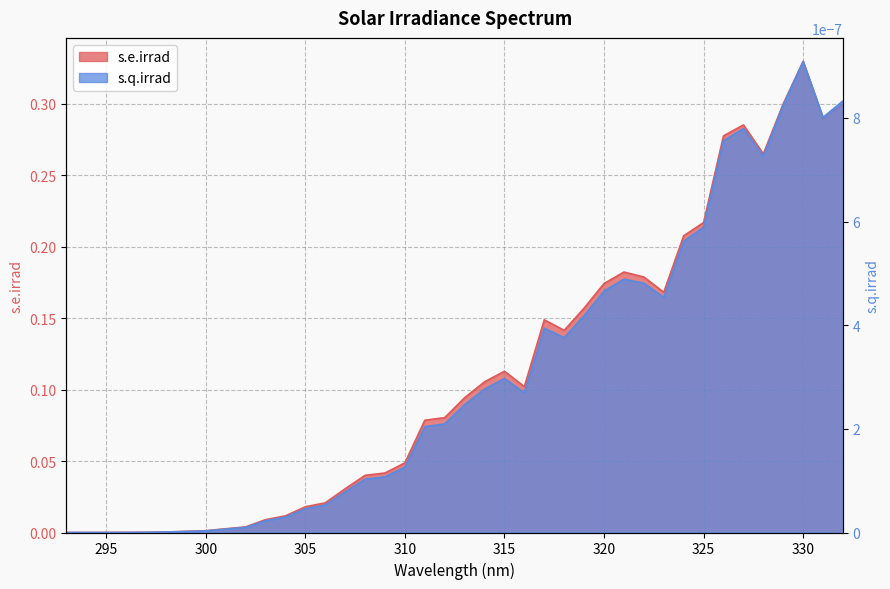

True or false: s.e.irrad and s.q.irrad cross at least once.

False